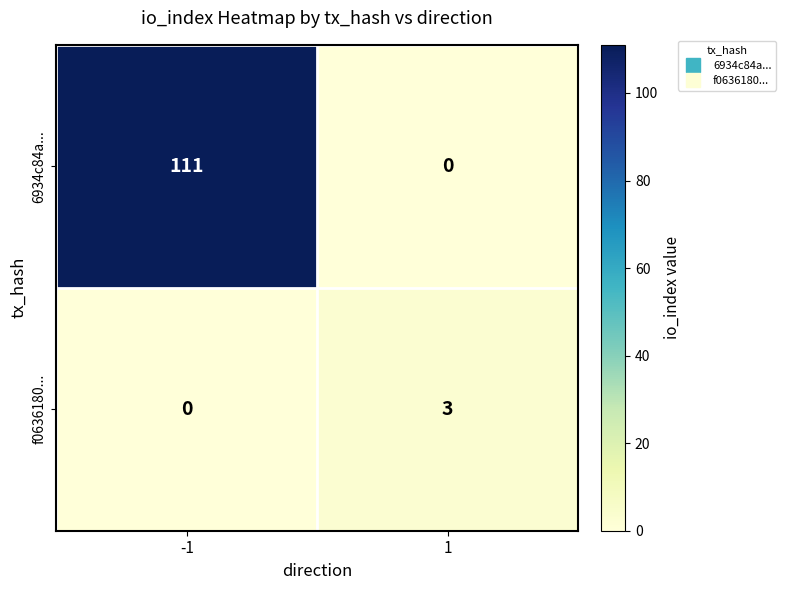

Reading right to left, transcribe all the data shown in this chart.

6934c84a...: 0	111
f0636180...: 3	0